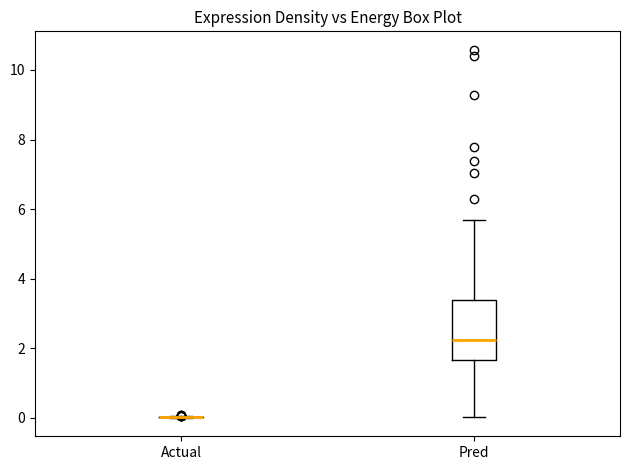

Comparing the boxes themselves (not the whiskers), which one is the tallest?

Pred